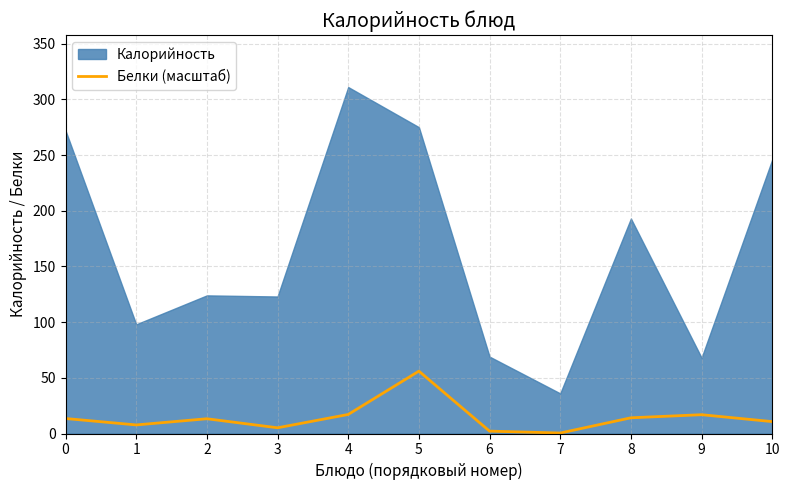

What is the value of the 9th point from the left?

14.1